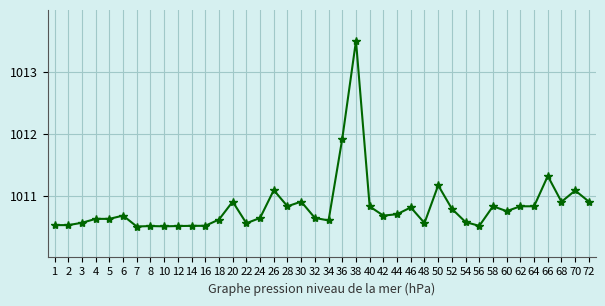

Approximately how many times larger is the value at 24 compared to 40?

1.0